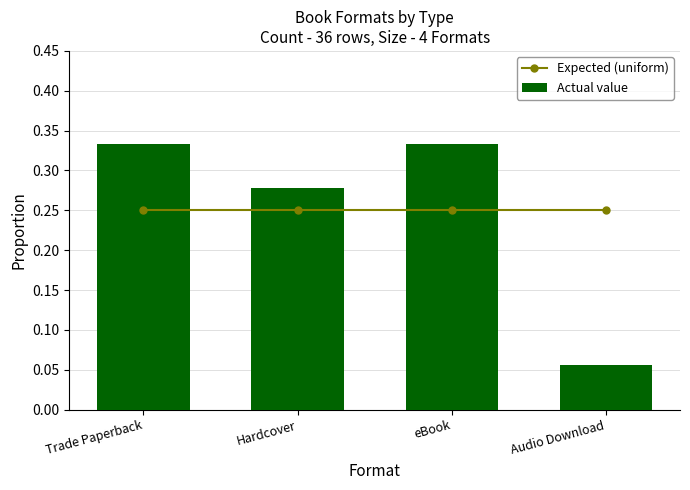

What is the sum of all Expected (uniform) values?

1.0